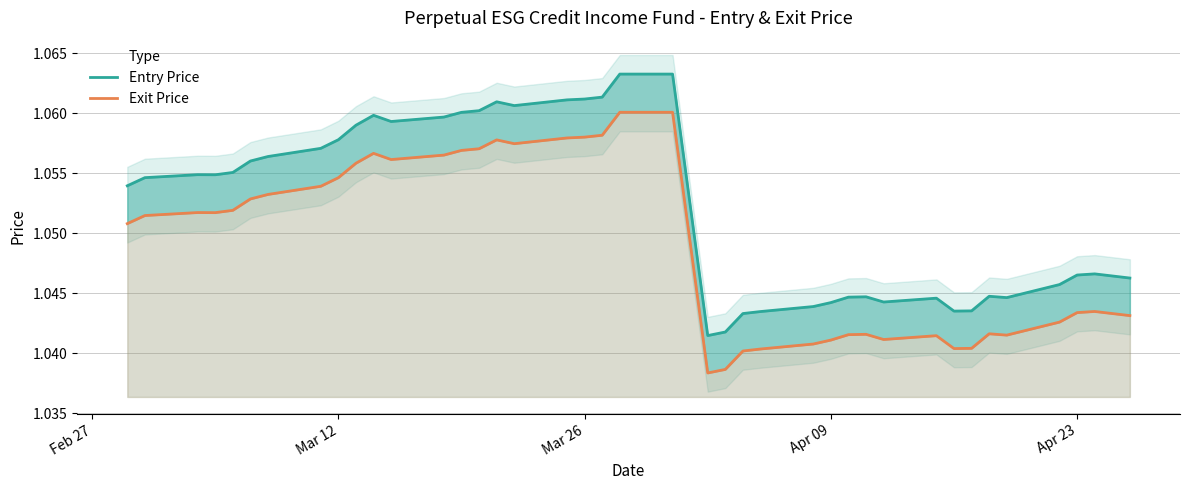

Which series has the largest total across all categories?

Entry Price